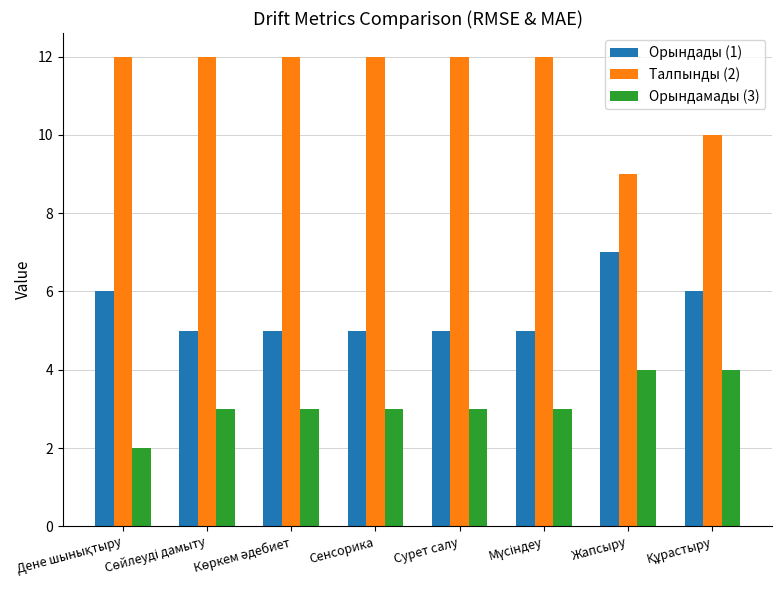

What is the difference between the second highest and second lowest values in the Орындады (1) series?

1